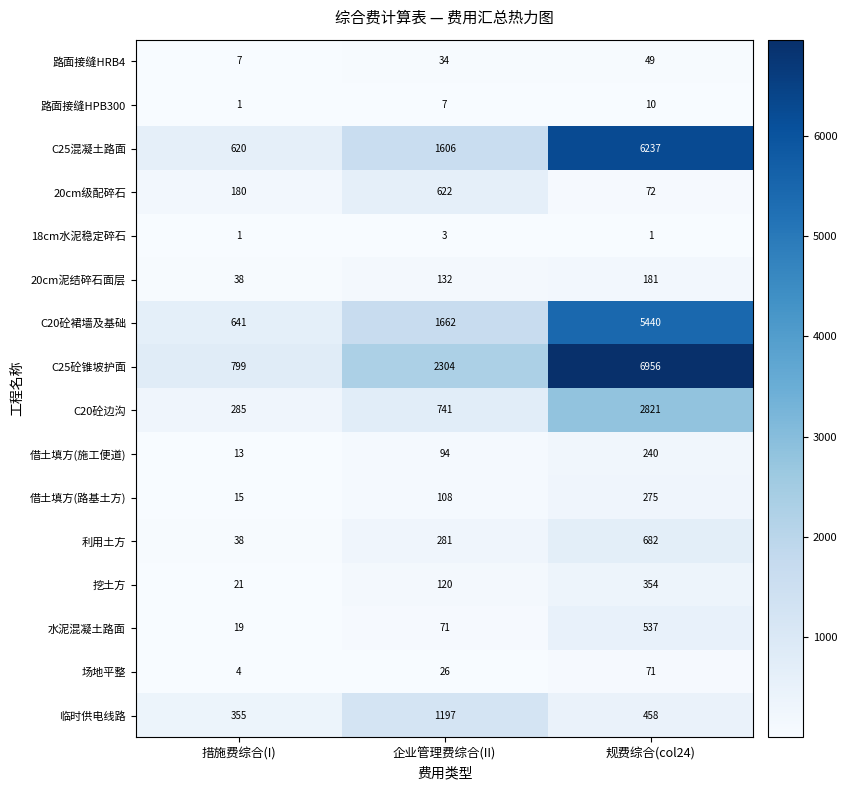

What is the maximum value shown in the chart?

6956